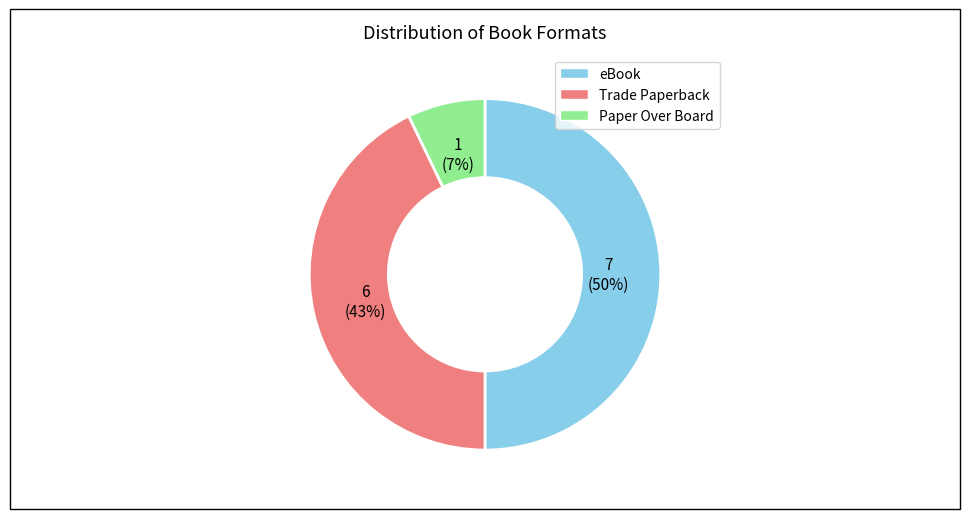

Between eBook and Paper Over Board, which is larger?

eBook